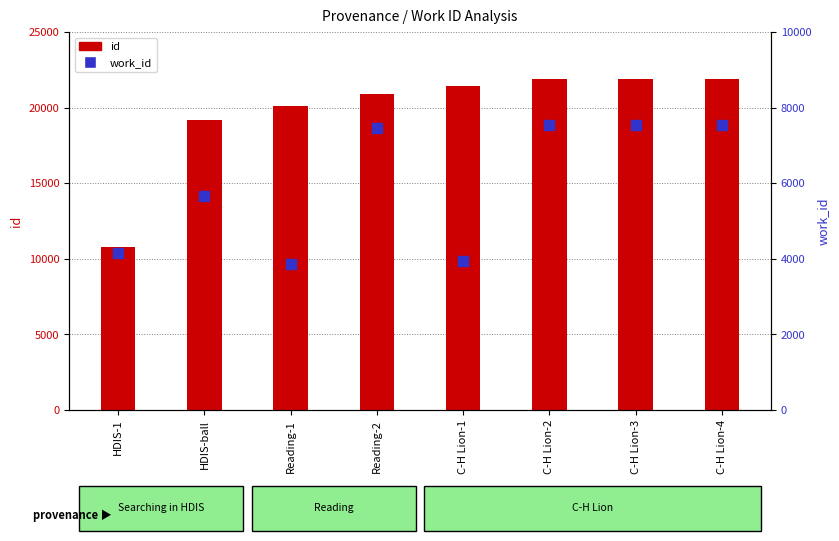

Which series contains the highest Y value?

id